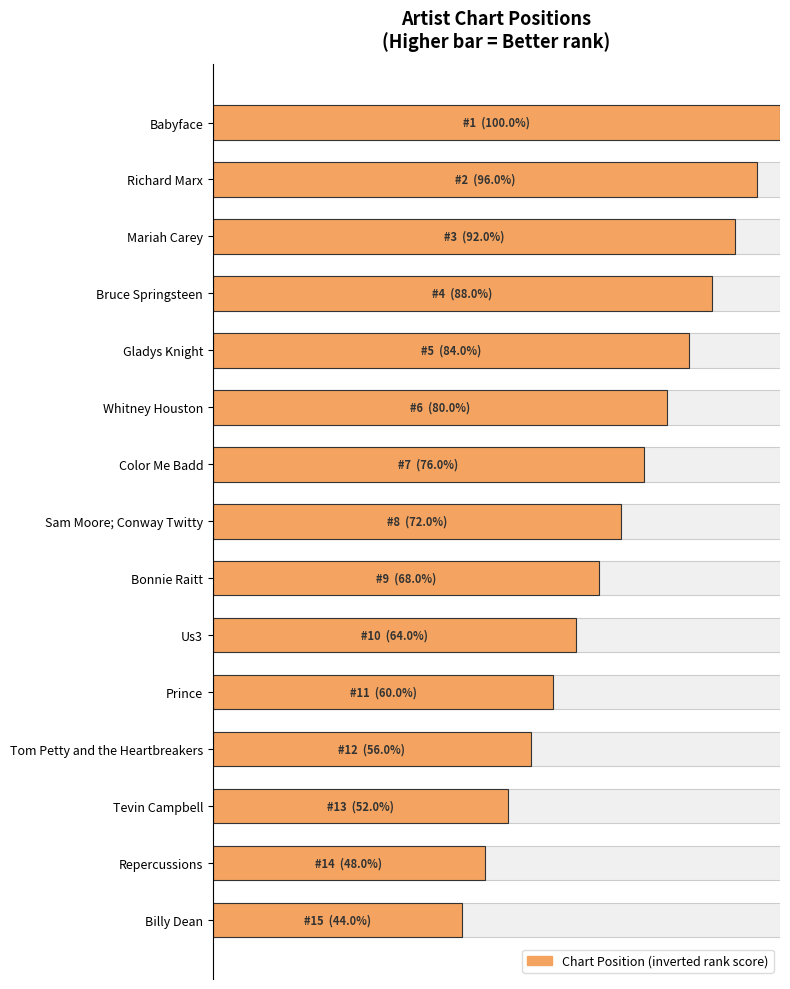

Are the bars grouped side by side (vs. stacked)?

No